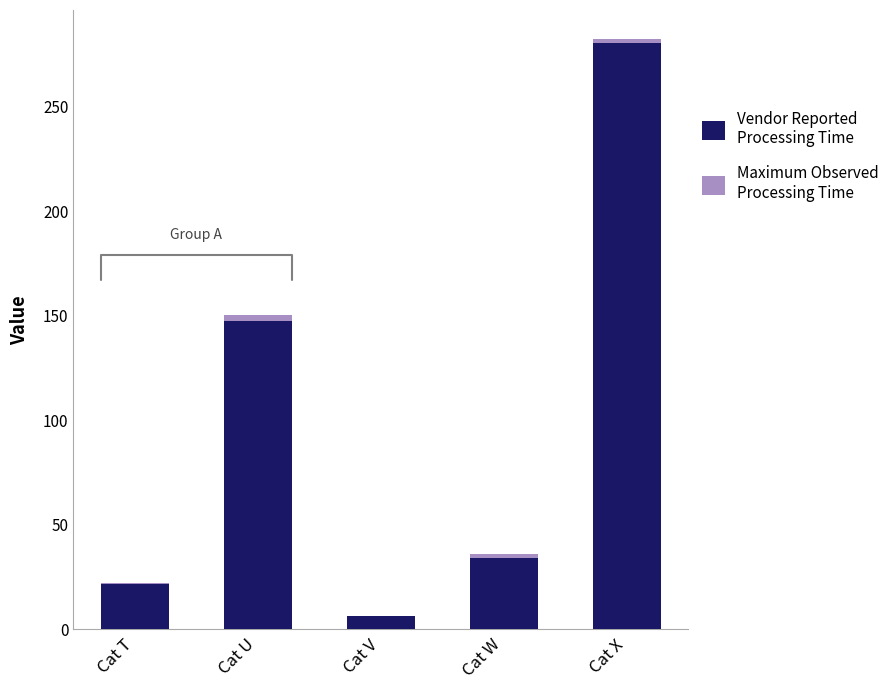

At which category is the sum across all series the highest?

Cat X